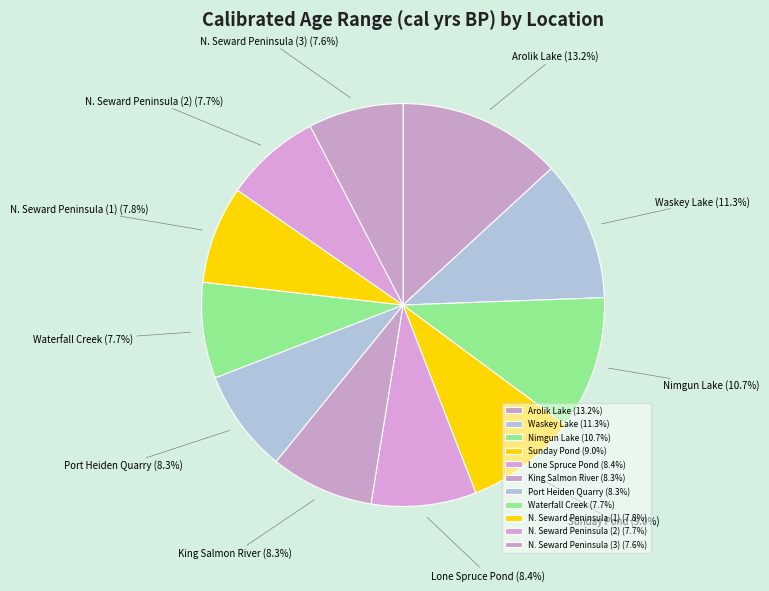

Is there any slice that represents more than half of the pie?

No